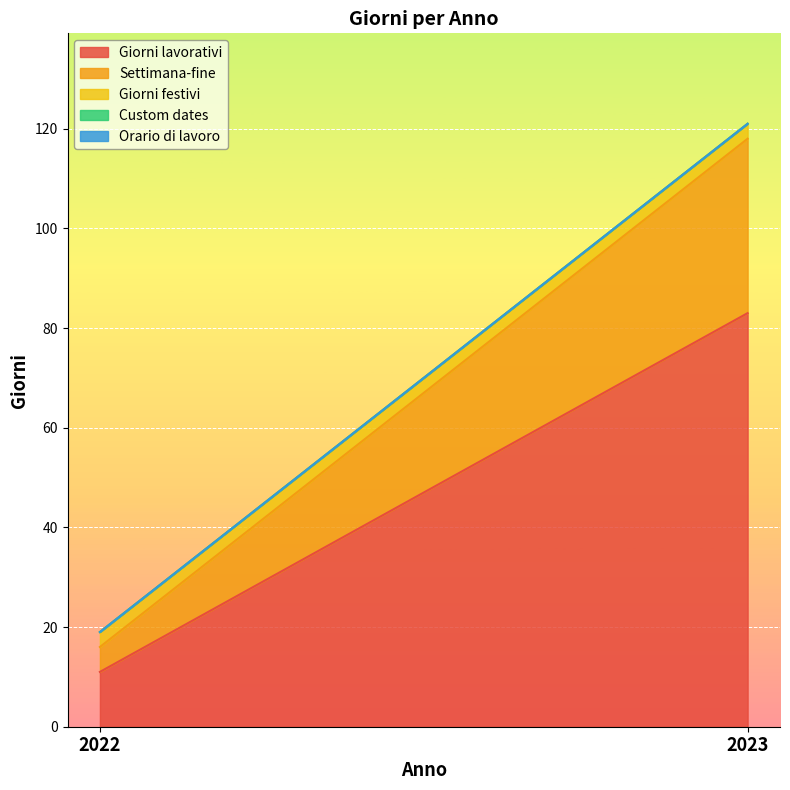

The value of Settimana-fine at 2023 is 35. True or false?

True